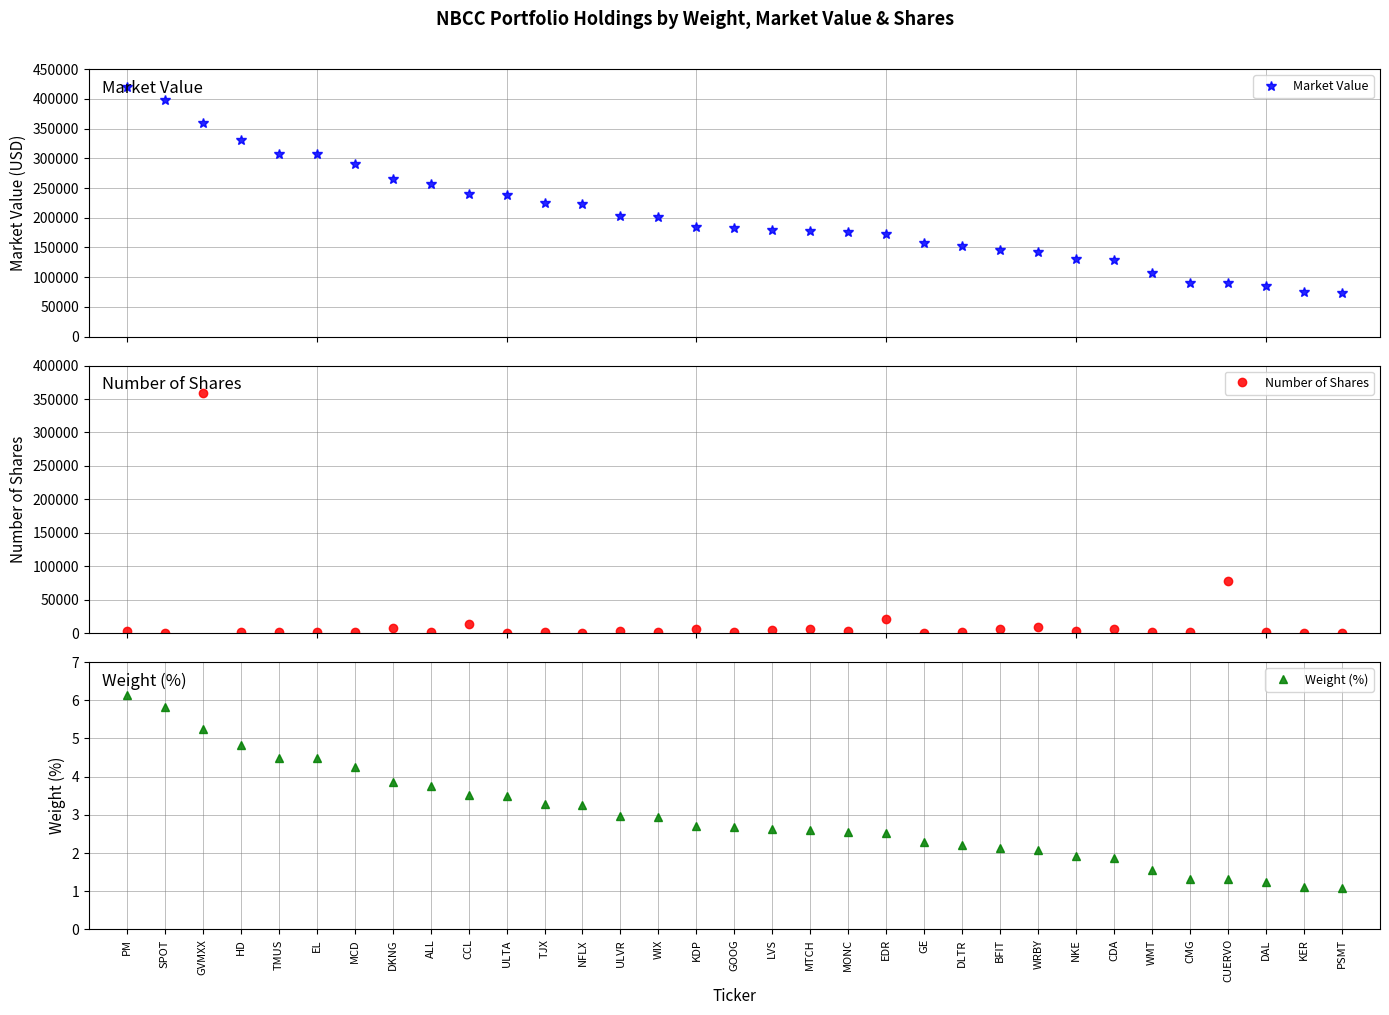

What is the difference between the Weight (%) values at KER and EDR?

1.4